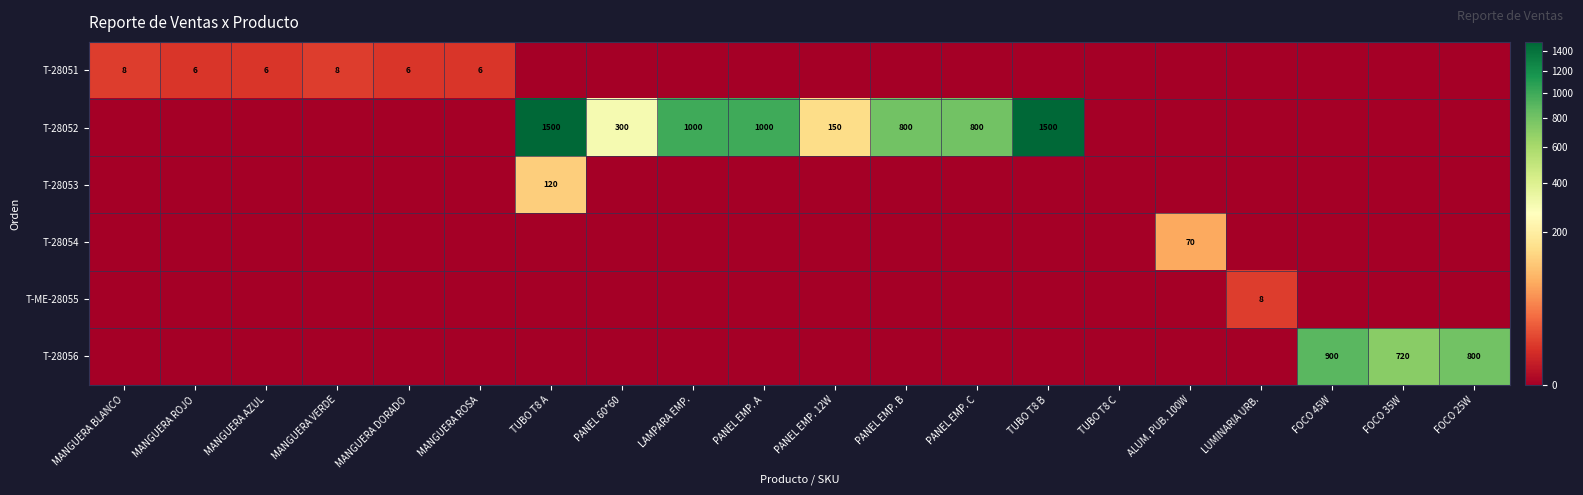

At how many categories does at least one series exceed 657?

9